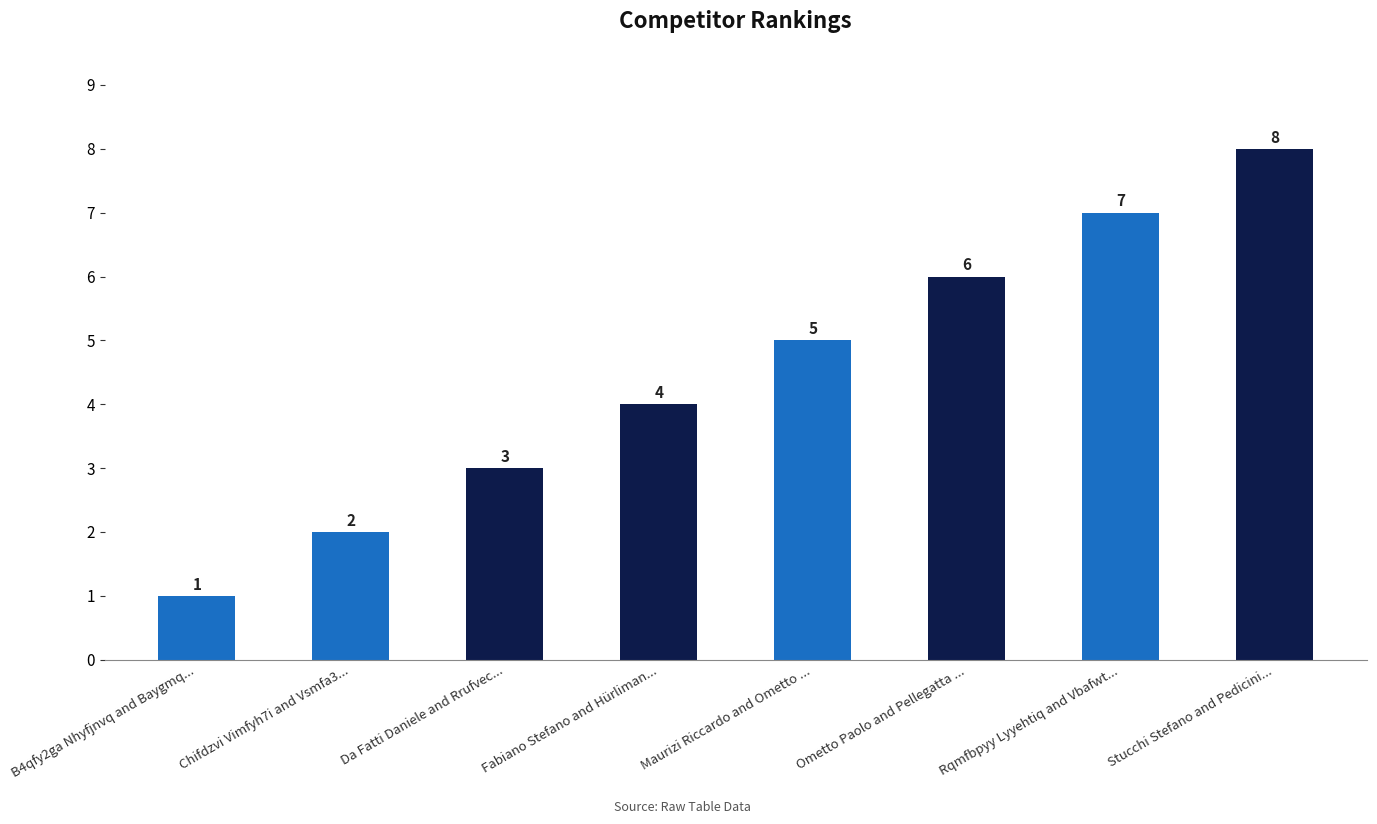

At which label is the value closest to 4?

Fabiano Stefano and Hürliman...